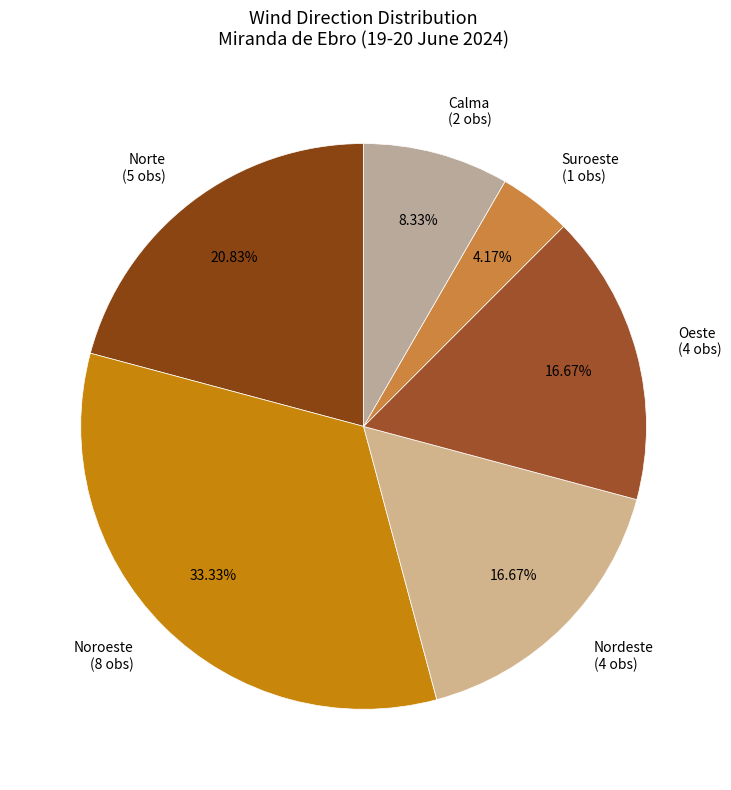

Which category has the biggest portion of the pie?

Noroeste